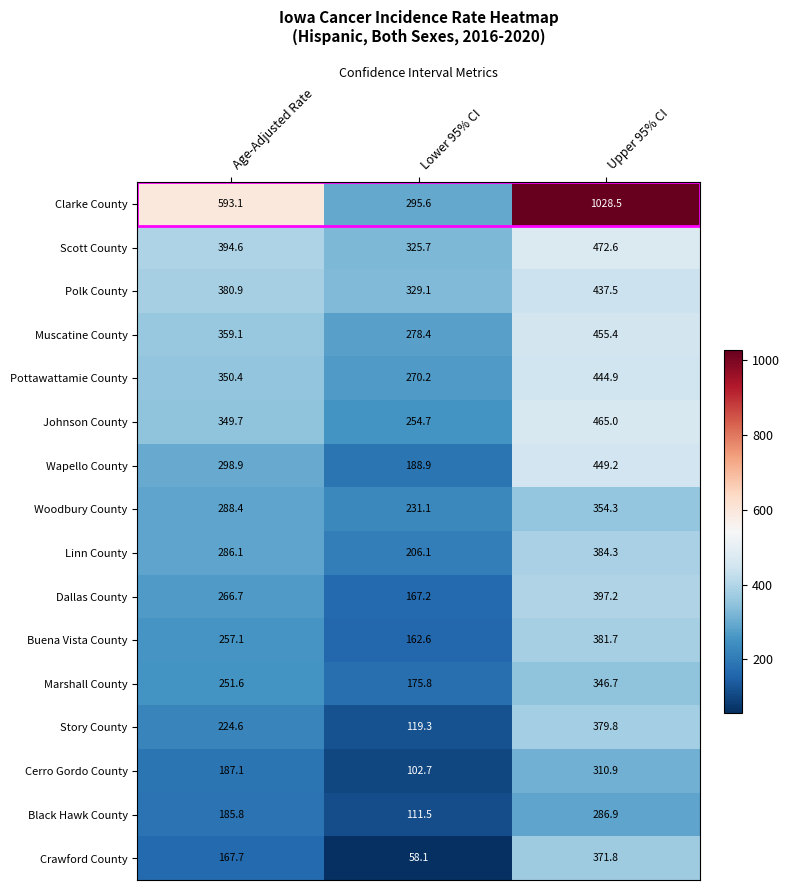

At which label is Polk County closest to 383?

Age-Adjusted Rate